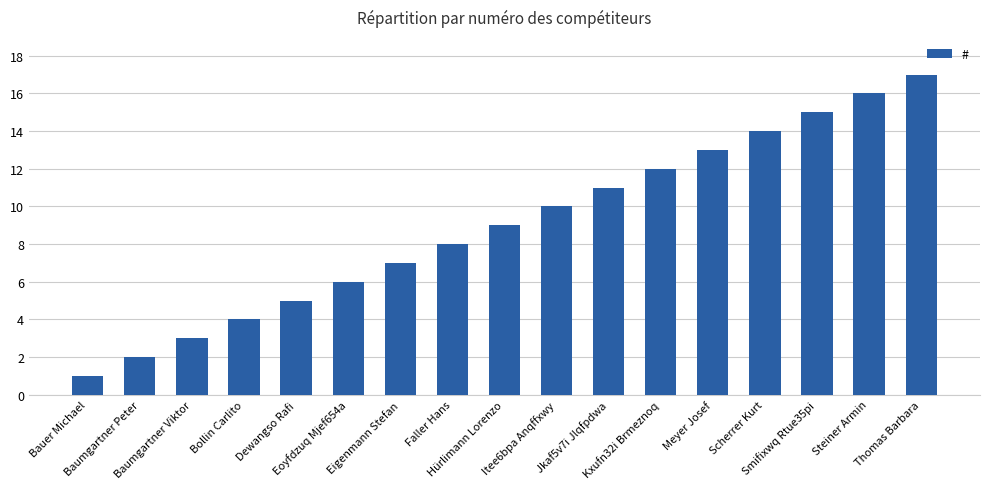

Are the bars grouped side by side (vs. stacked)?

No